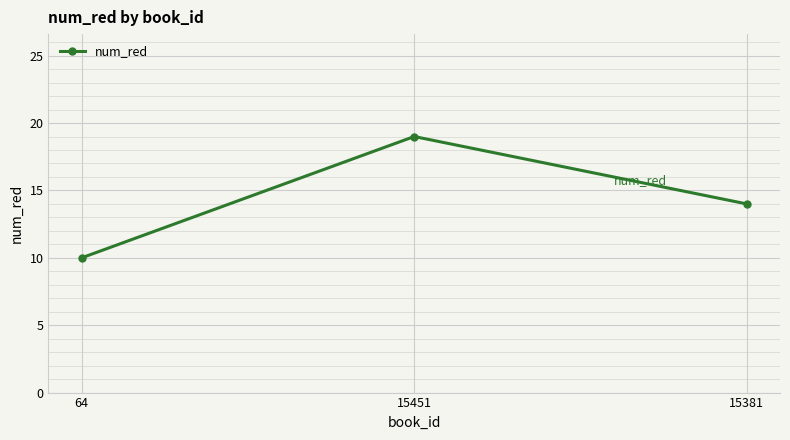

What position from the left is 15381?

3